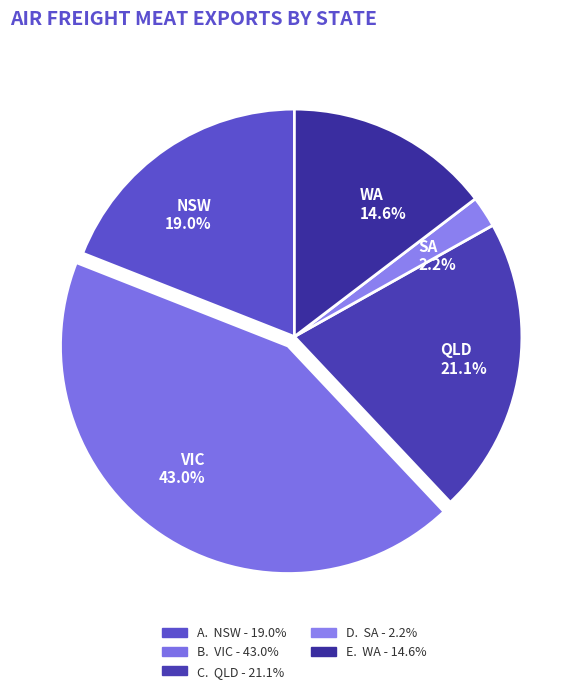

True or false: SA accounts for 2% of the total.

True